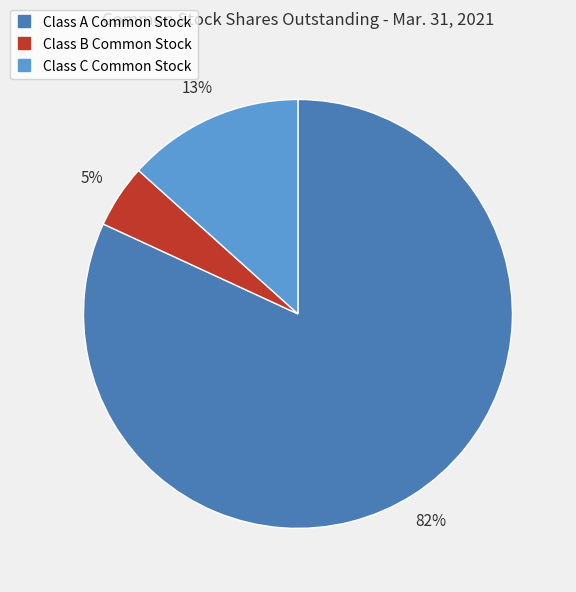

How many segments does this pie chart have?

3